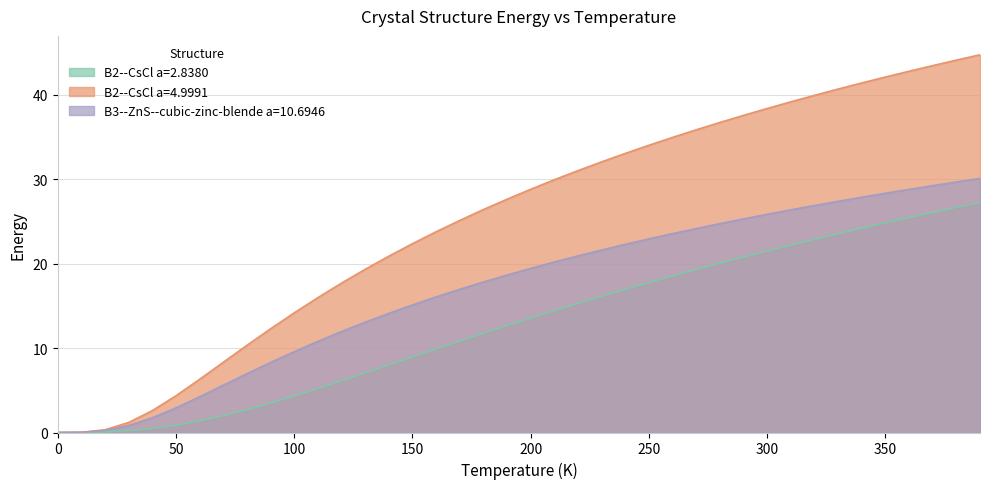

Read the B3--ZnS--cubic-zinc-blende a=10.6946 value at 300.

25.8